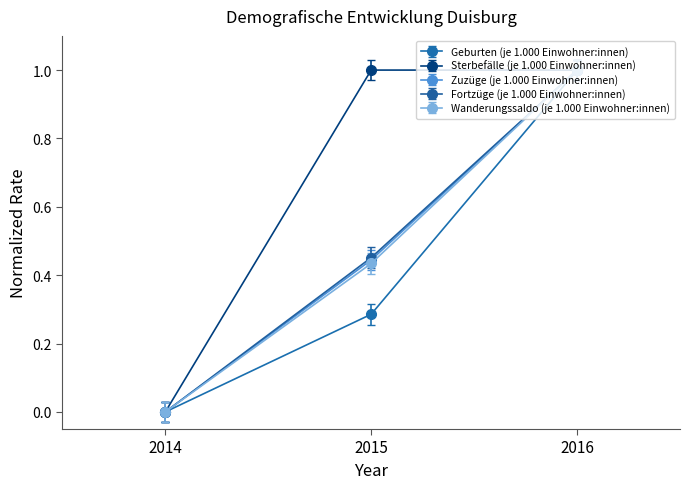

Is the value of Sterbefälle (je 1.000 Einwohner:innen) at 2014 greater than the value of Zuzüge (je 1.000 Einwohner:innen) at 2016?

No